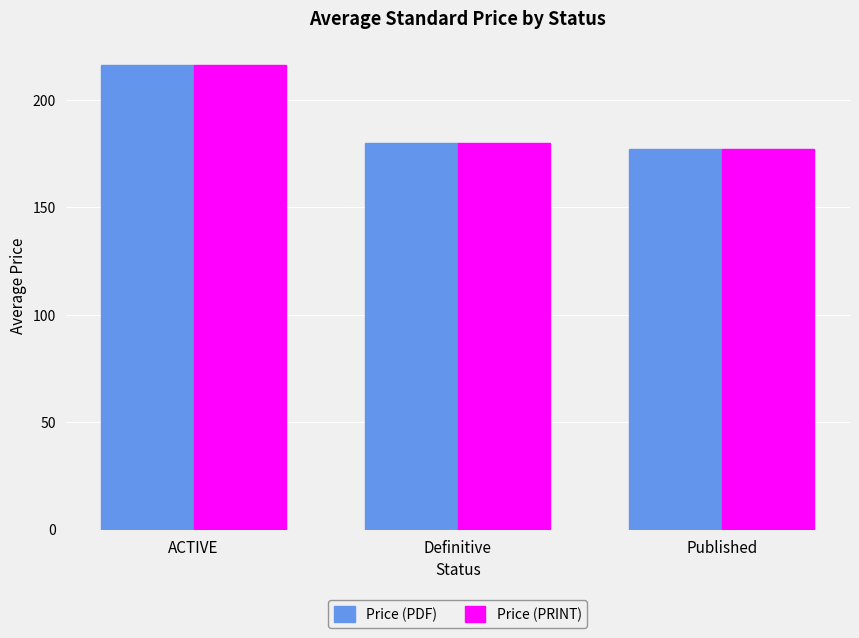

What is the sum of the Price (PRINT) values at Definitive and Published?

356.7